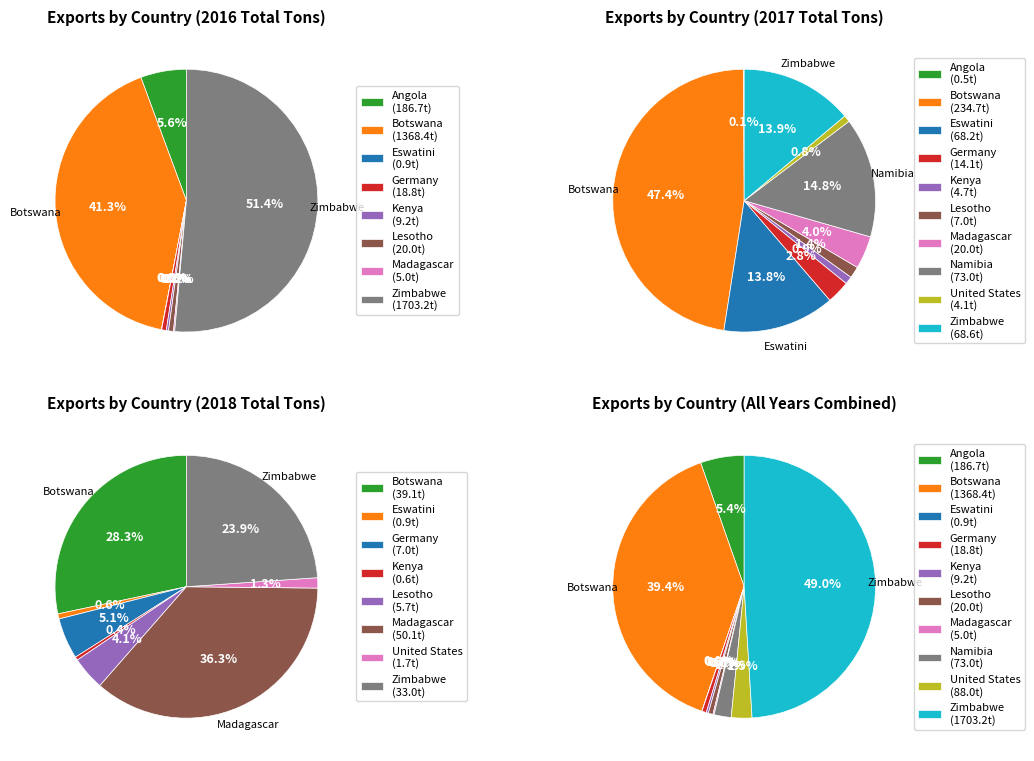

True or false: Zimbabwe accounts for 50% of the total.

True